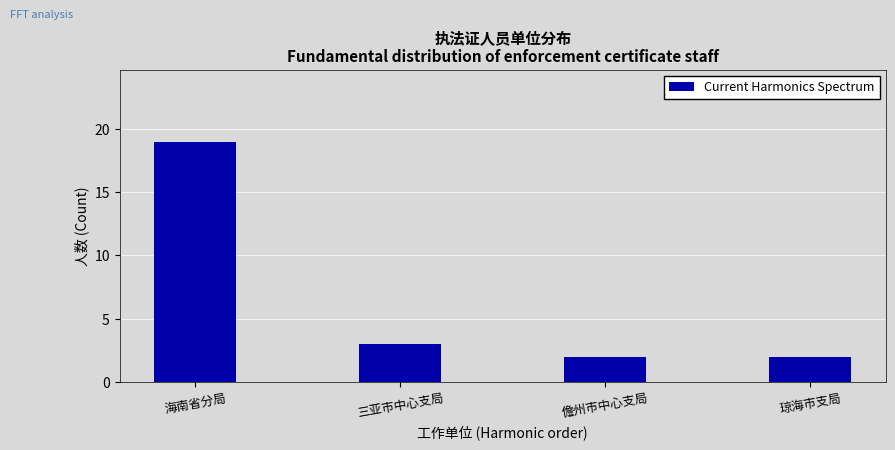

What is the difference between the values at 海南省分局 and 琼海市支局?

17